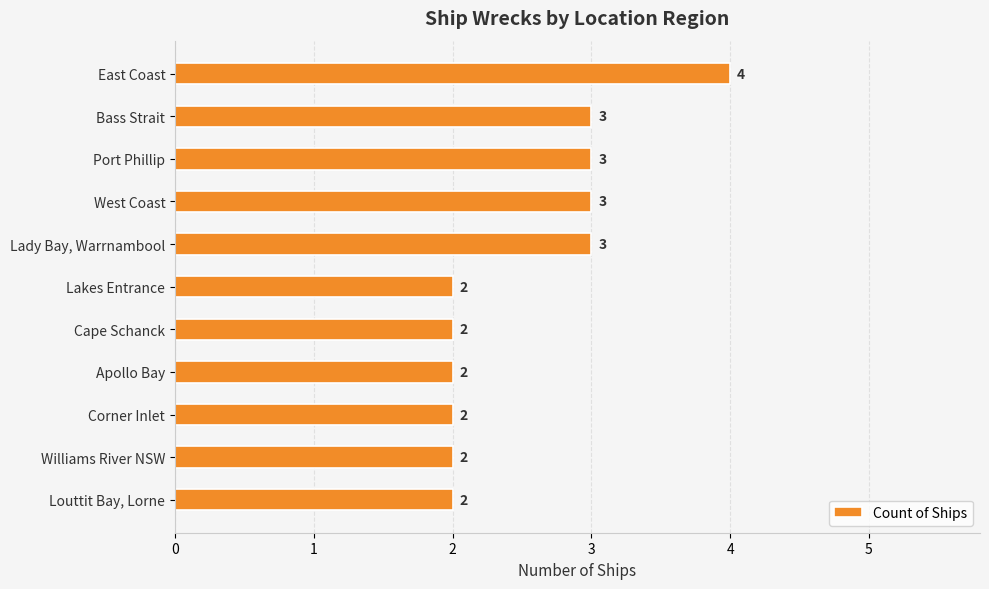

The value at East Coast is 5. True or false?

False